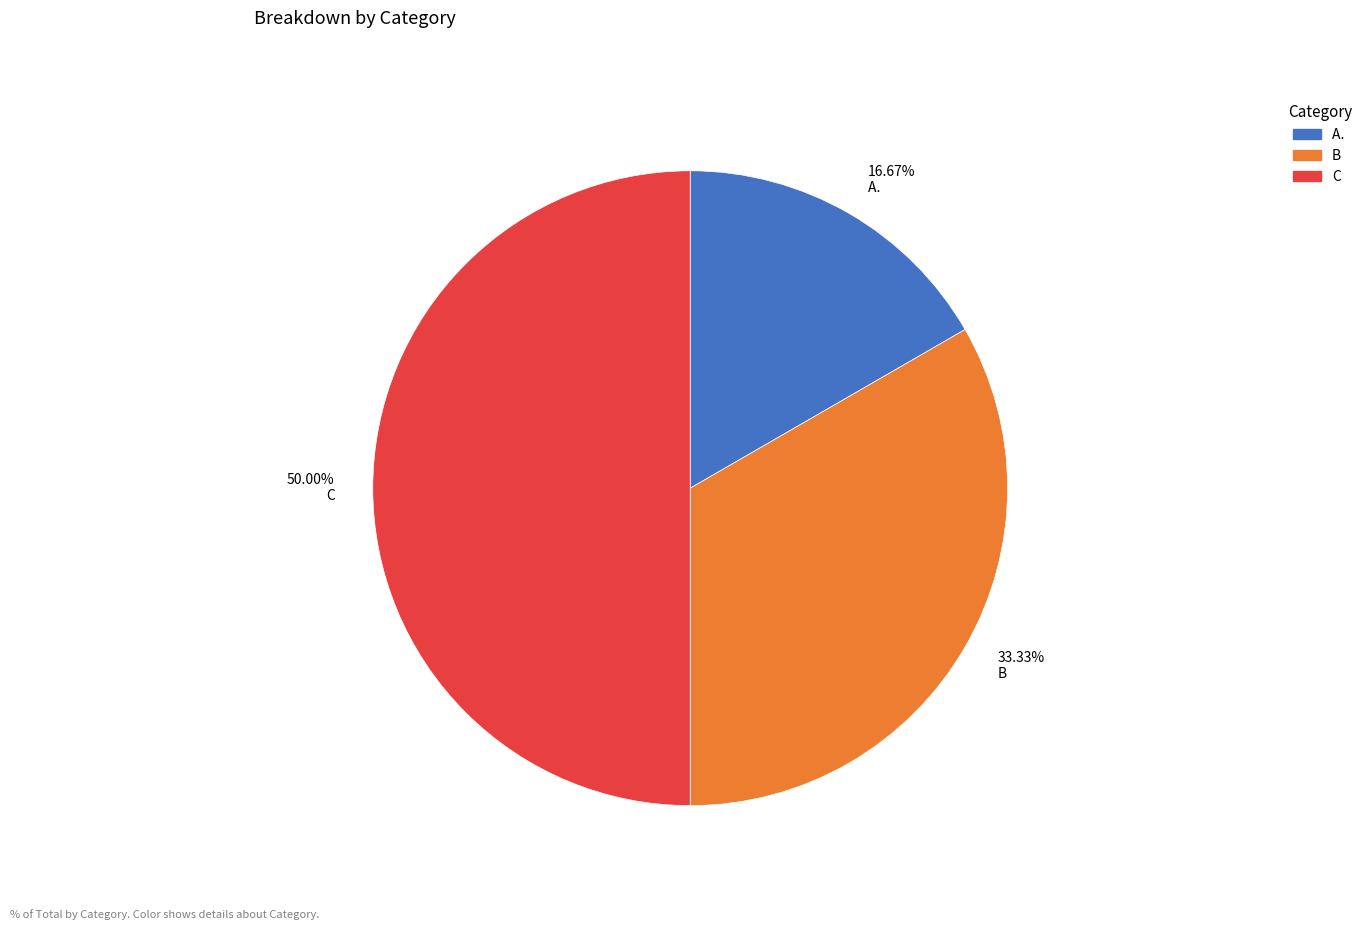

Combined, do 50.00% C and 33.33% B account for over 50%?

Yes